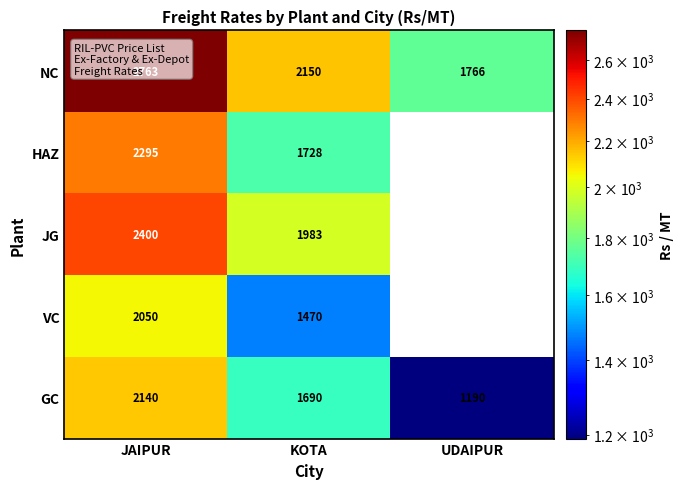

Count the number of categories in the chart.

3